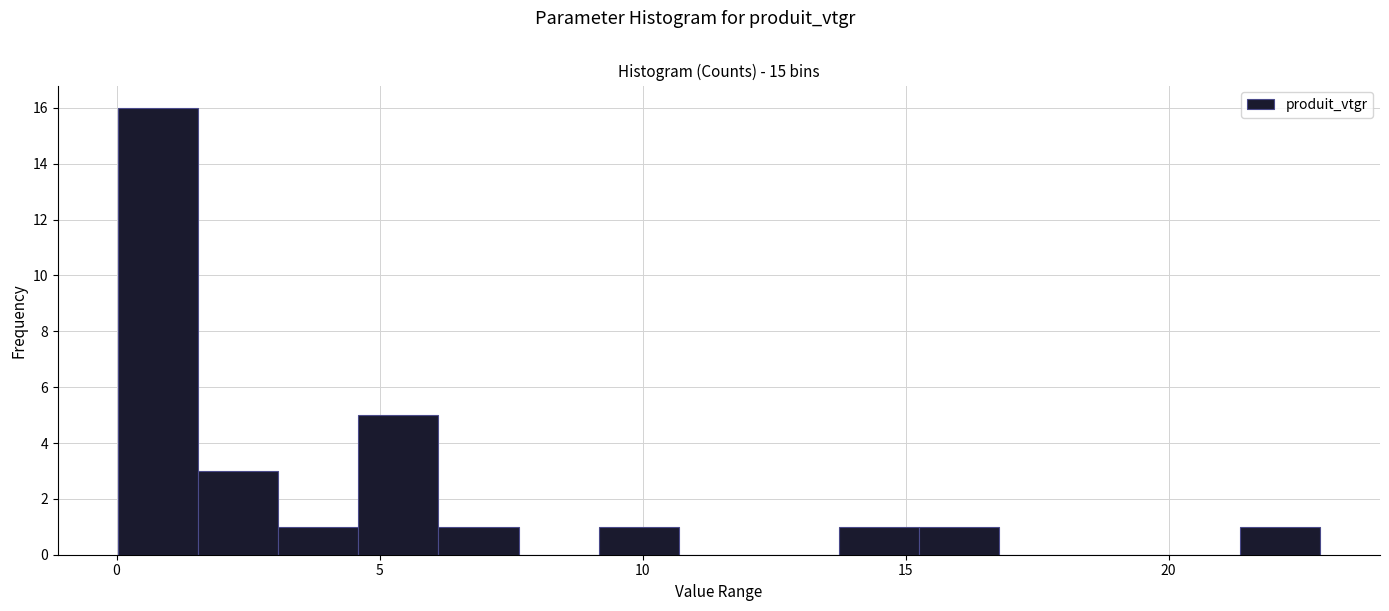

Read against the x-axis, roughly where is the centre of the tallest bar?

1.0